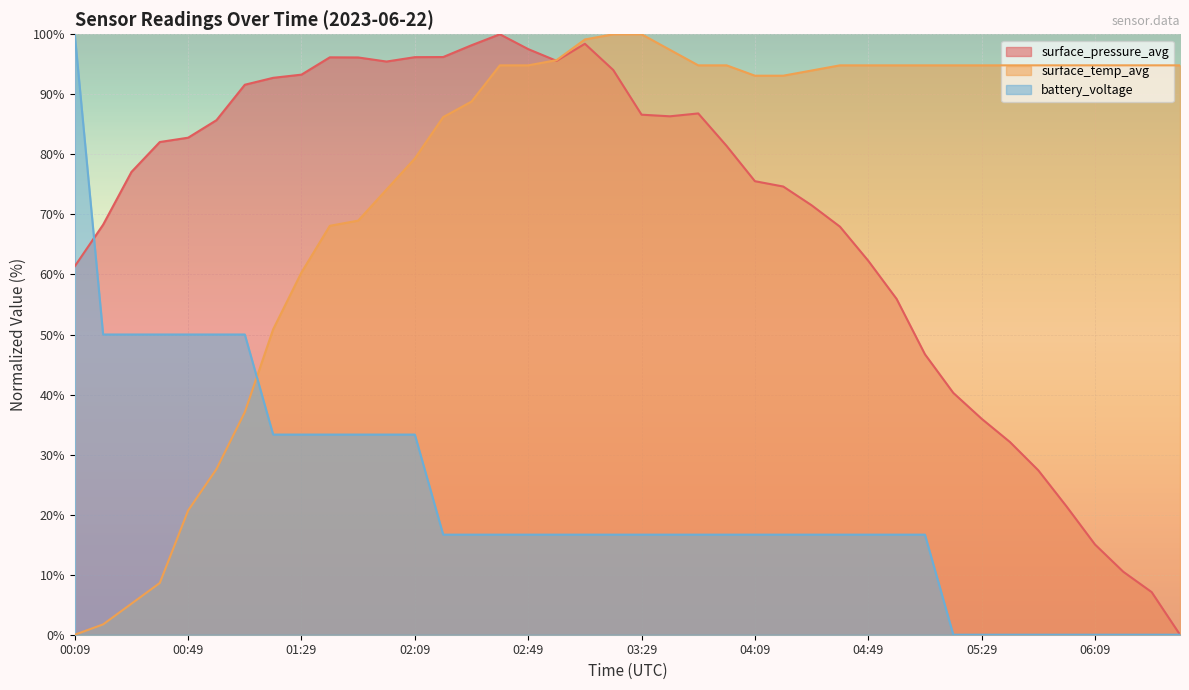

At which category does surface_pressure_avg reach its first local valley?

01:59